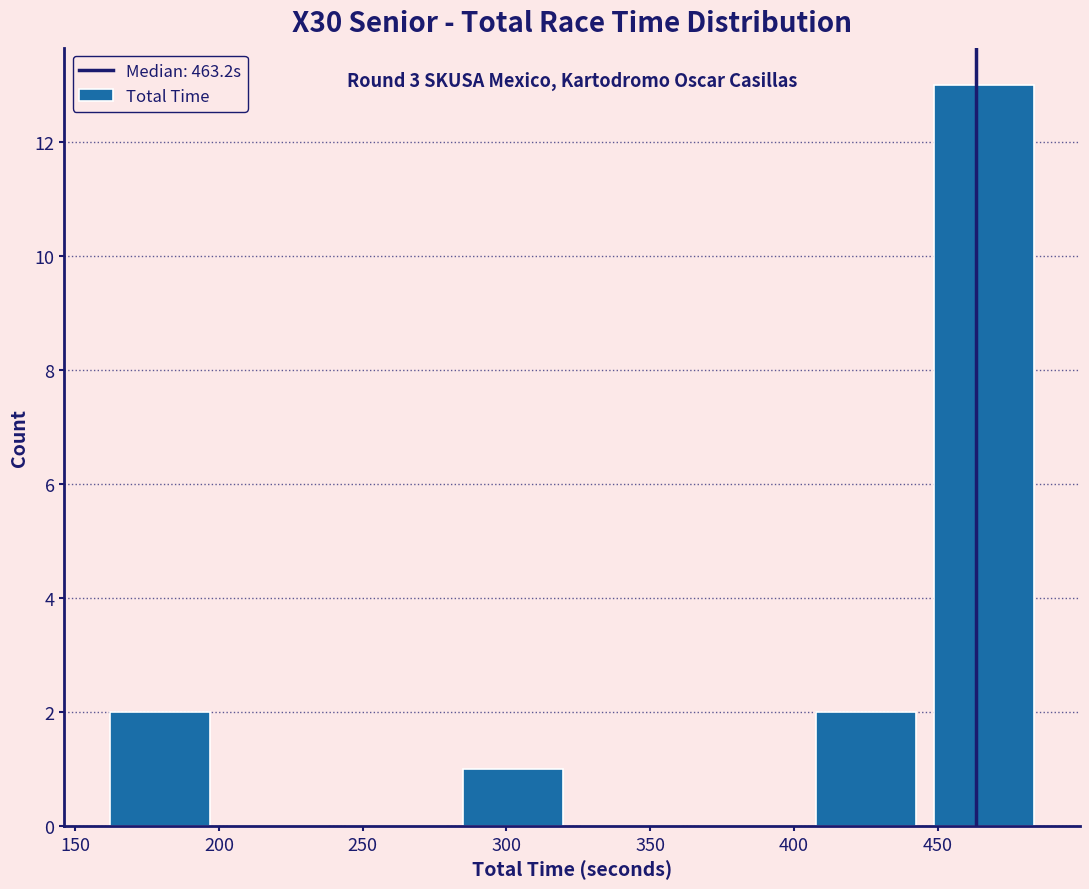

Over which range of the x-axis is the bar tallest?

445 to 485